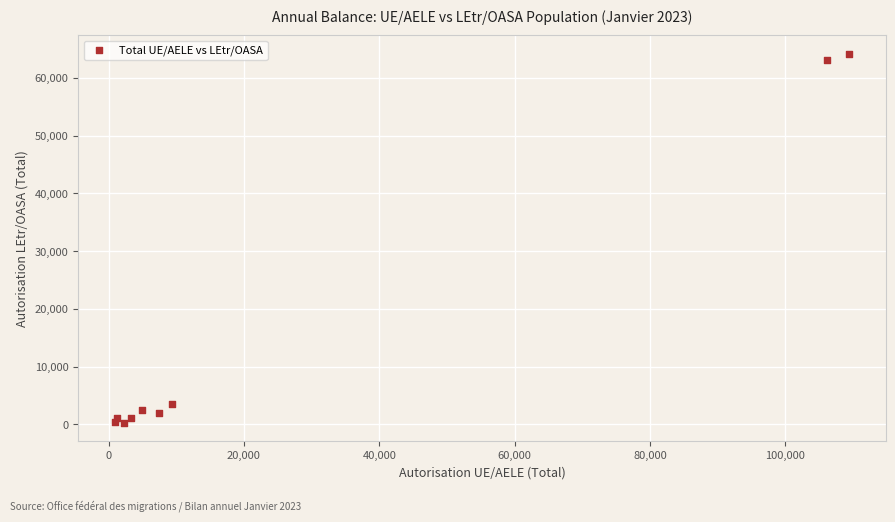

What is the average Y value?

15363